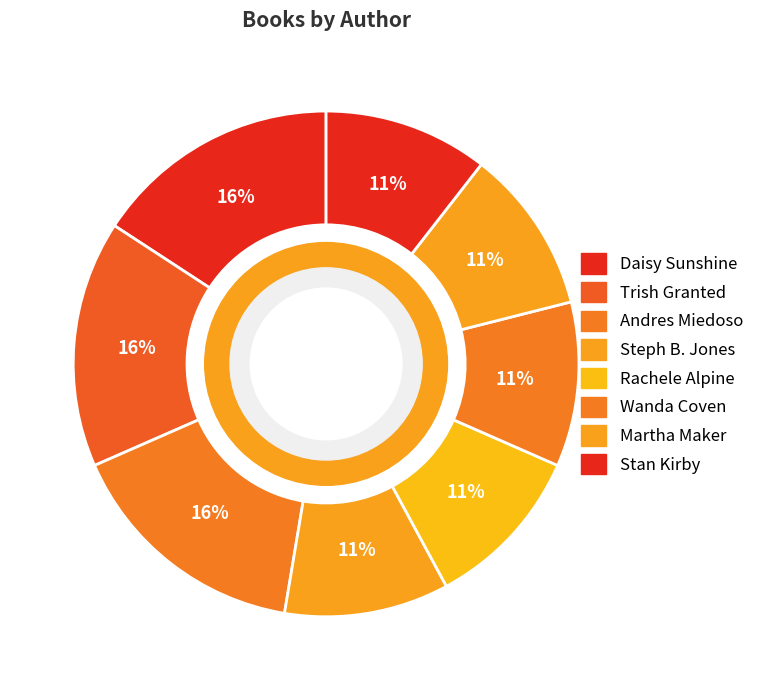

How many slices are in this pie chart?

8